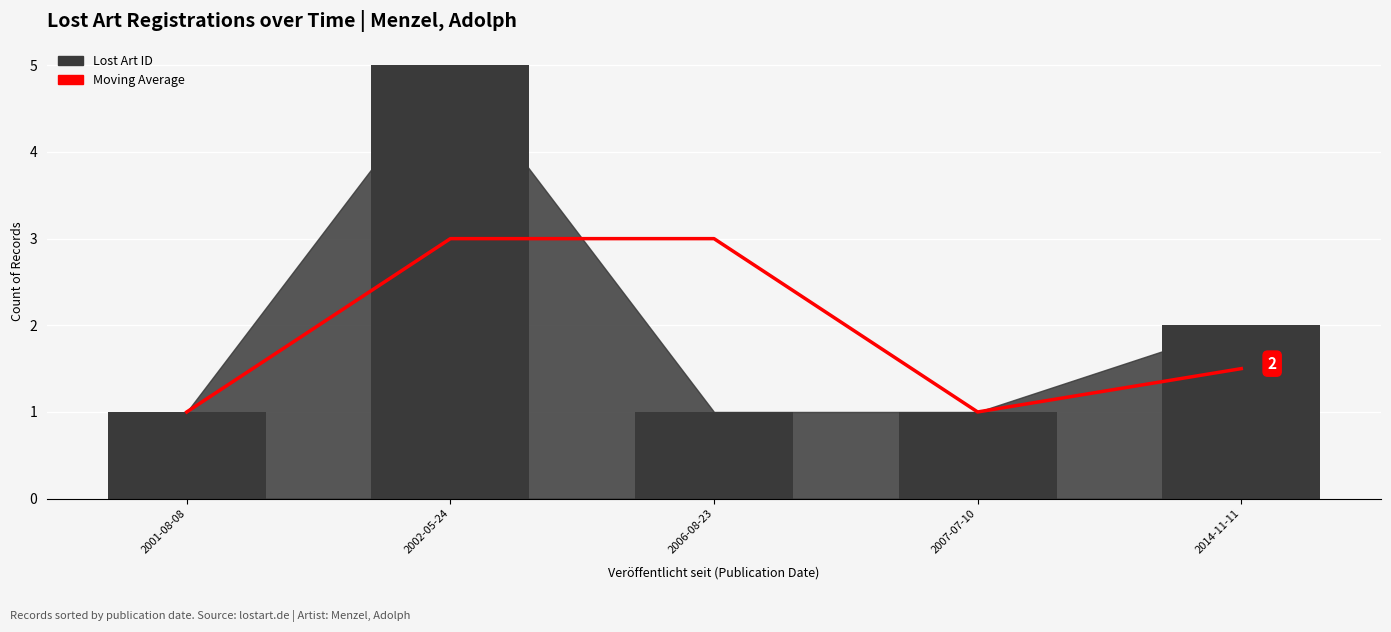

Reading left to right, what are all the values shown in this chart?

Moving Average: 1.0	3.0	3.0	1.0	1.5
Lost Art ID: 1.0	5.0	1.0	1.0	2.0